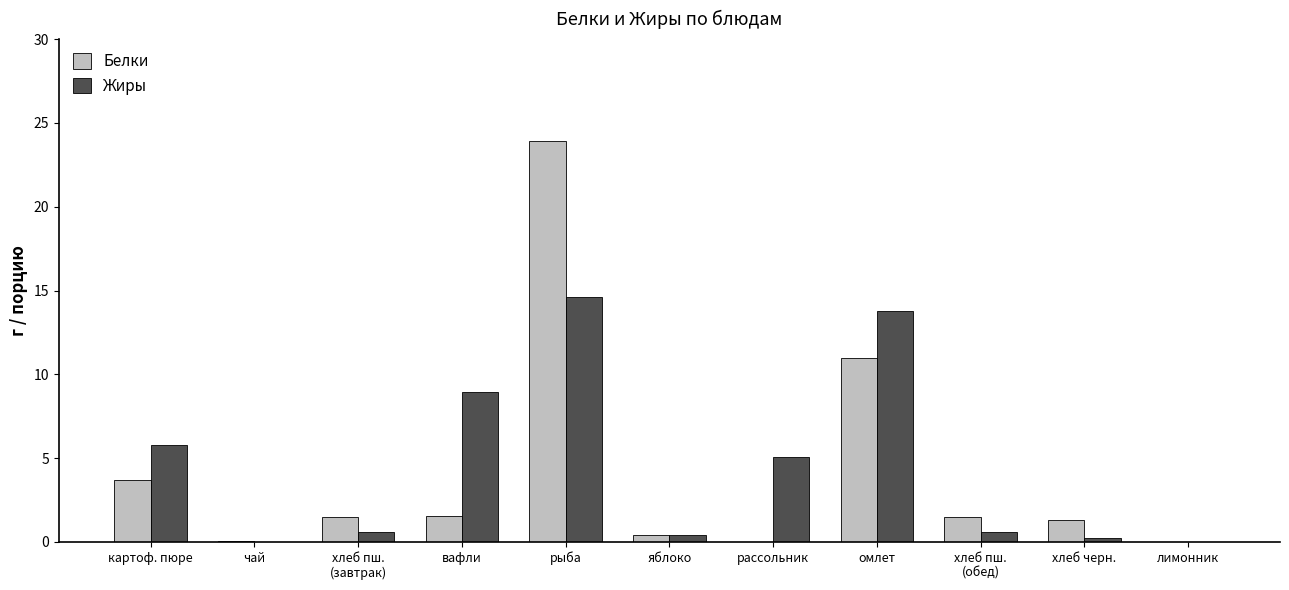

Is it true that Жиры equals 9.0 at картоф. пюре?

False